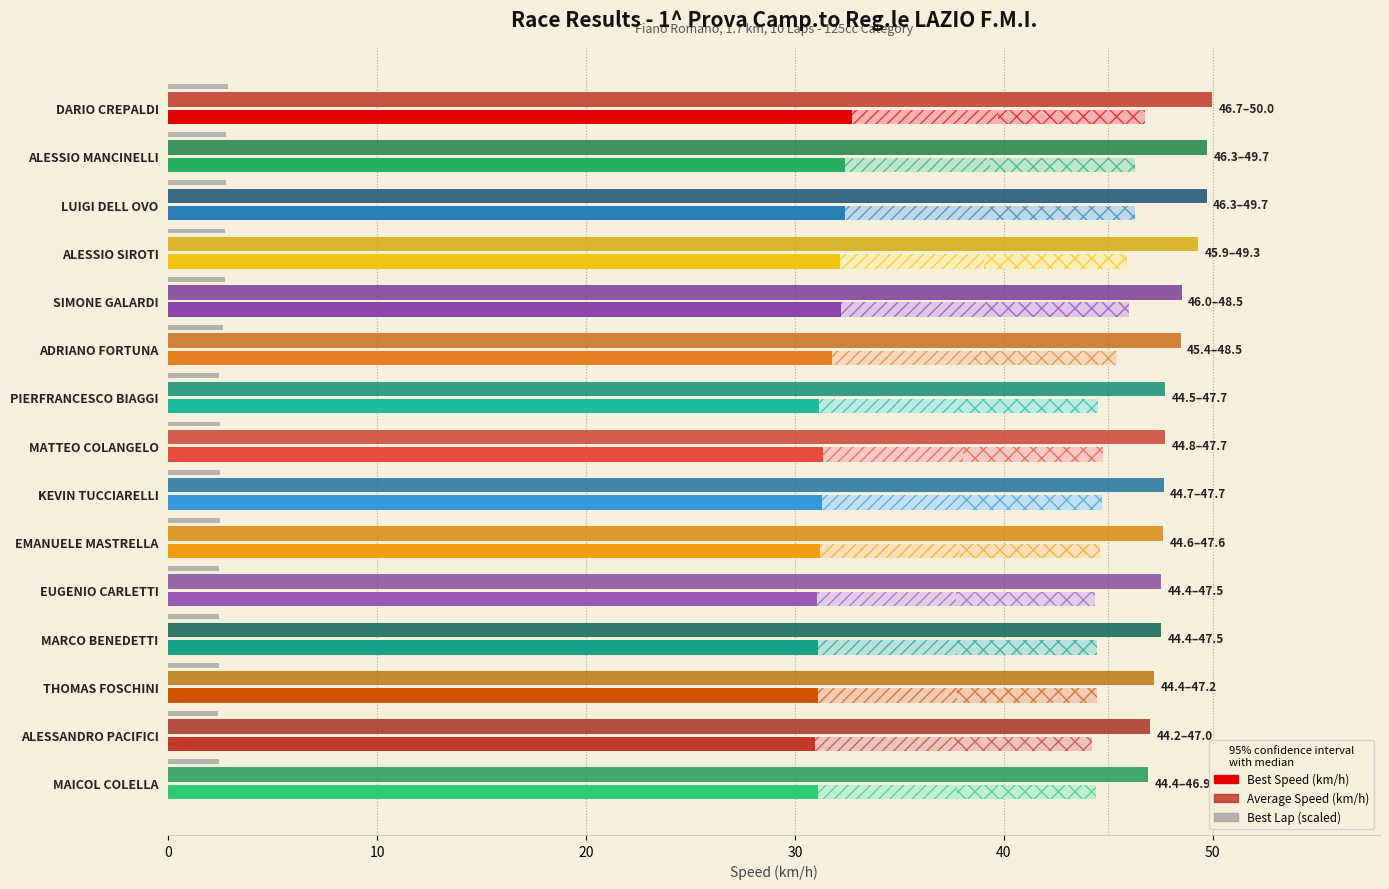

How many data points does each series have?

15